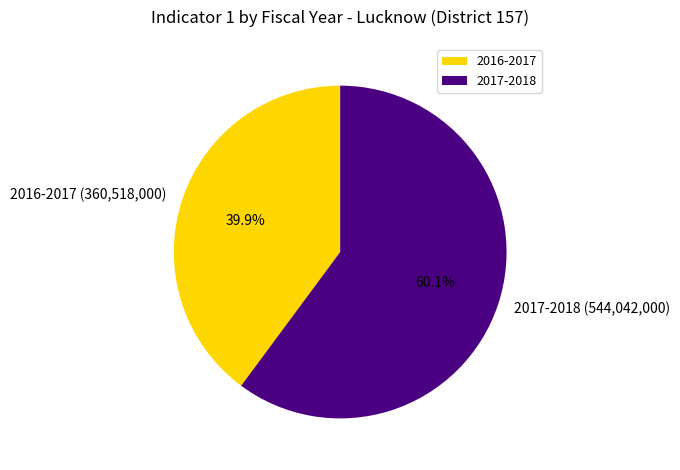

Which category has the biggest portion of the pie?

2017-2018